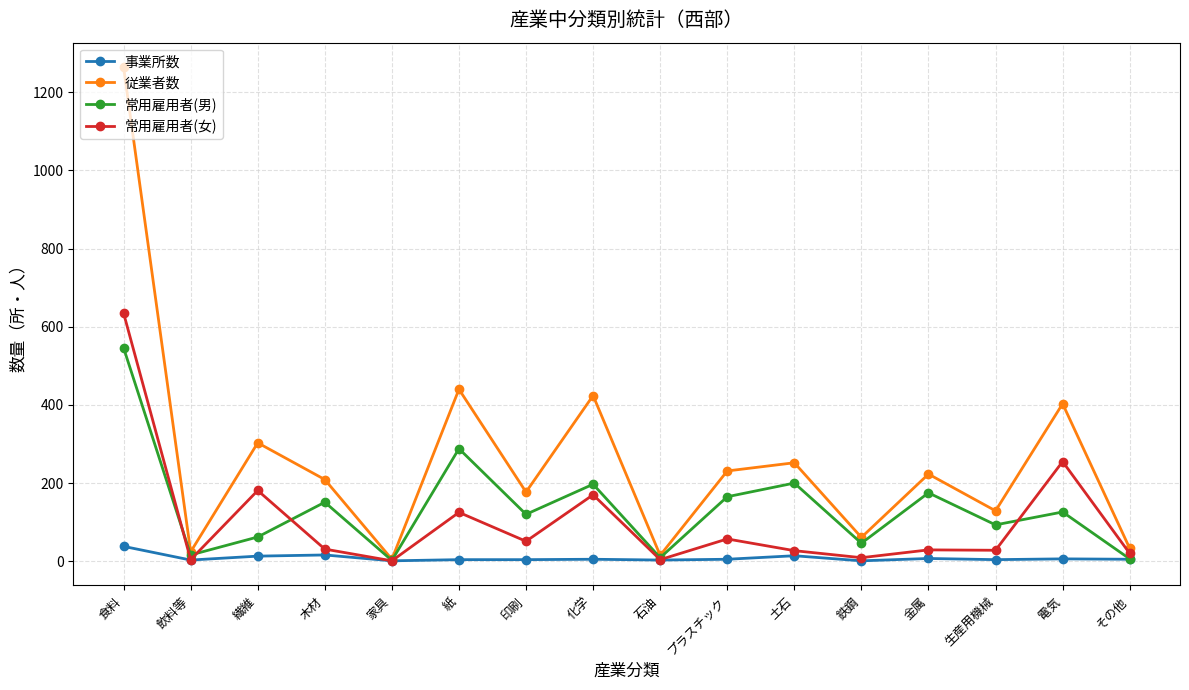

What is the difference between the highest and lowest values at 化学?

419